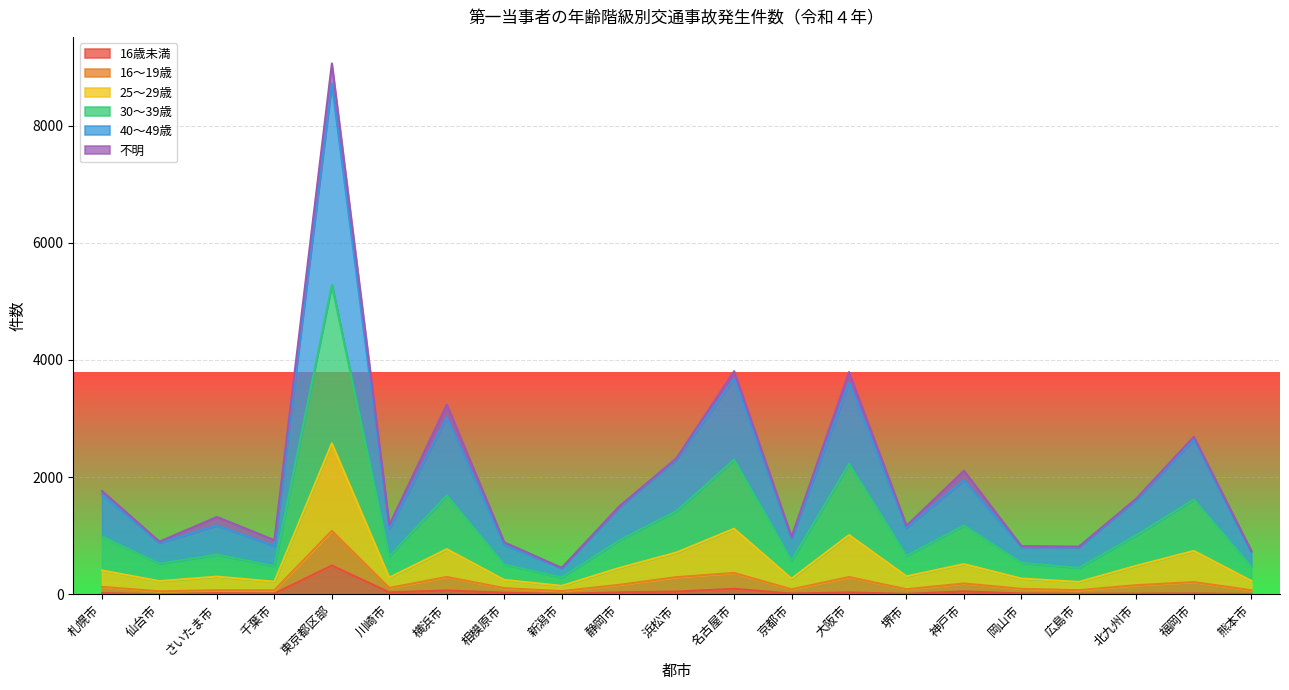

At which category is the sum across all series the highest?

東京都区部